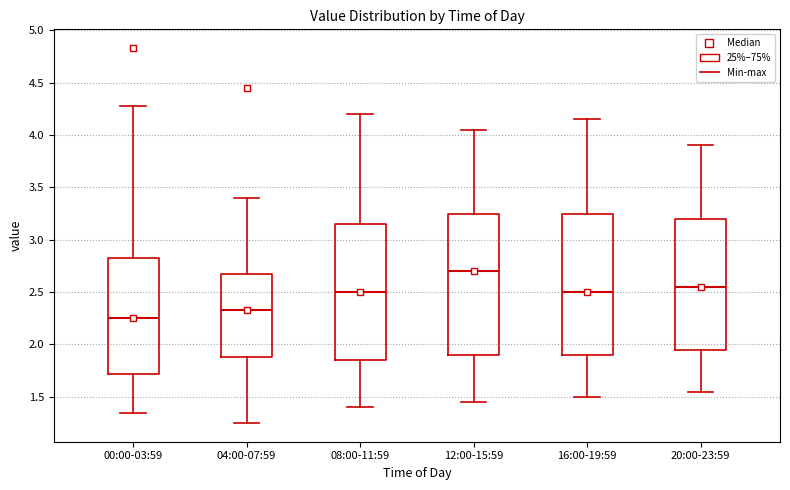

Where does the upper whisker of the box for 08:00-11:59 end on the y-axis? The values are not printed on the chart, so give them approximately, as read against the axis.

4.20